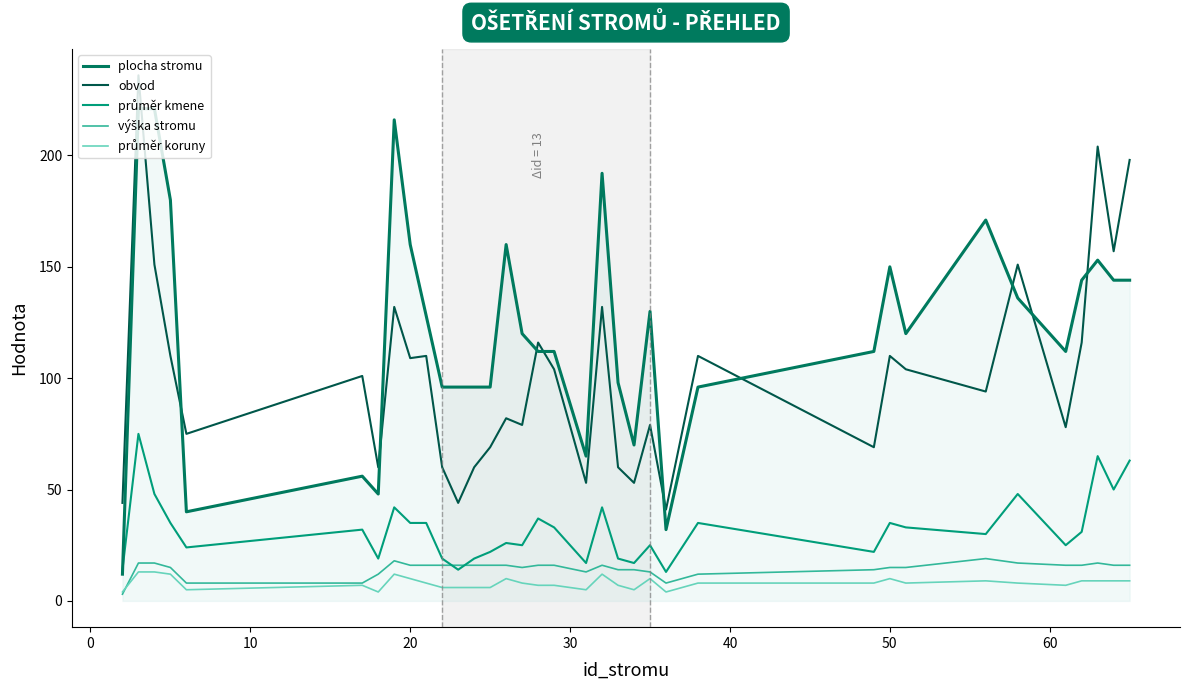

Which series has the largest total across all categories?

plocha stromu